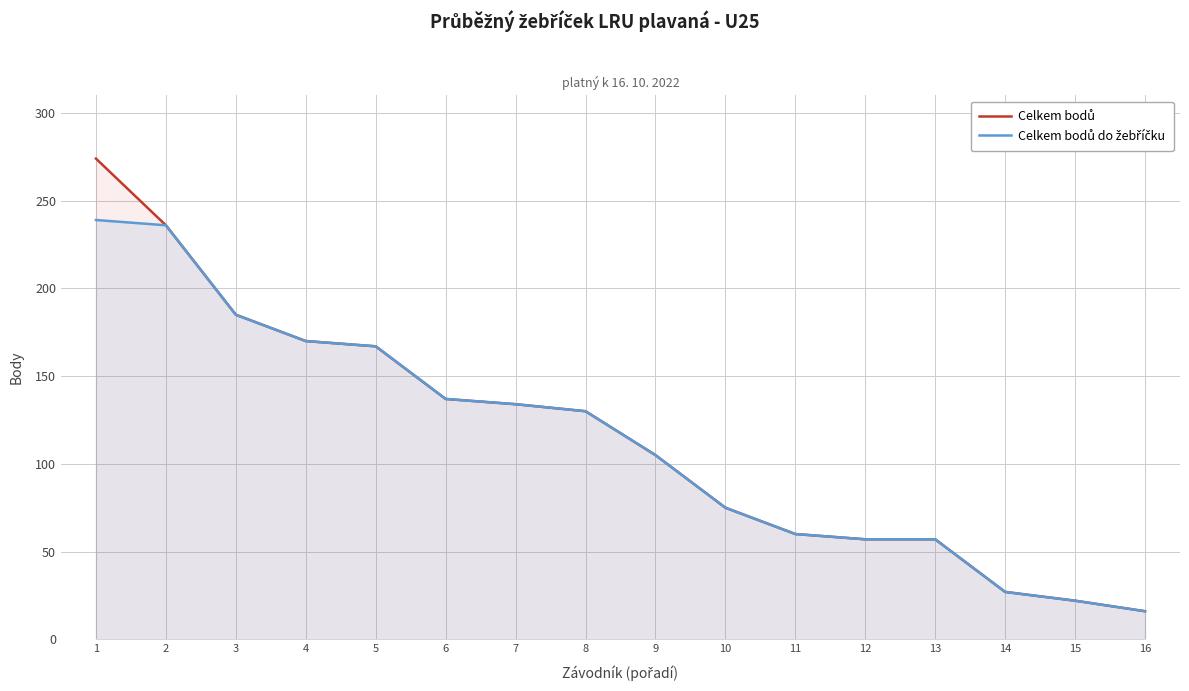

Reading left to right, what are all the values shown in this chart?

Celkem bodů: 1=274	2=236	3=185	4=170	5=167	6=137	7=134	8=130	9=105	10=75	11=60	12=57	13=57	14=27	15=22	16=16
Celkem bodů do žebříčku: 1=239	2=236	3=185	4=170	5=167	6=137	7=134	8=130	9=105	10=75	11=60	12=57	13=57	14=27	15=22	16=16